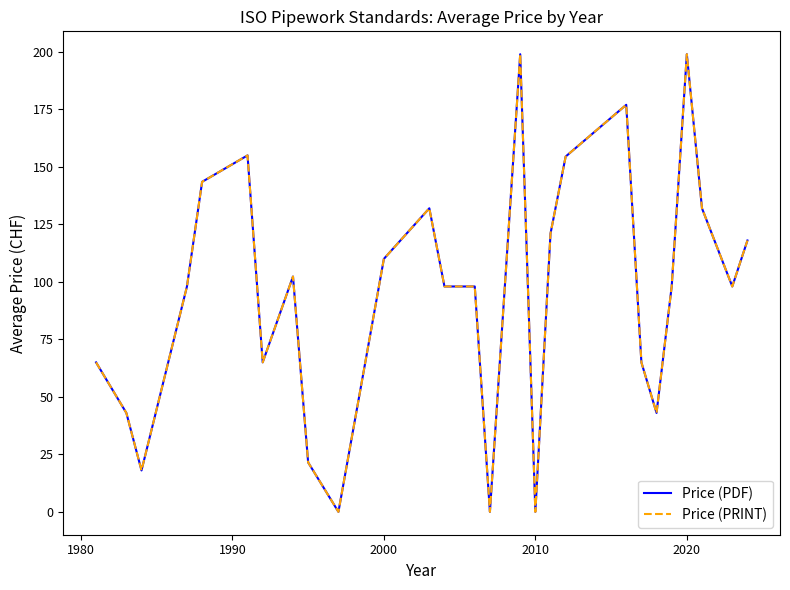

How many lines are shown in the chart?

2